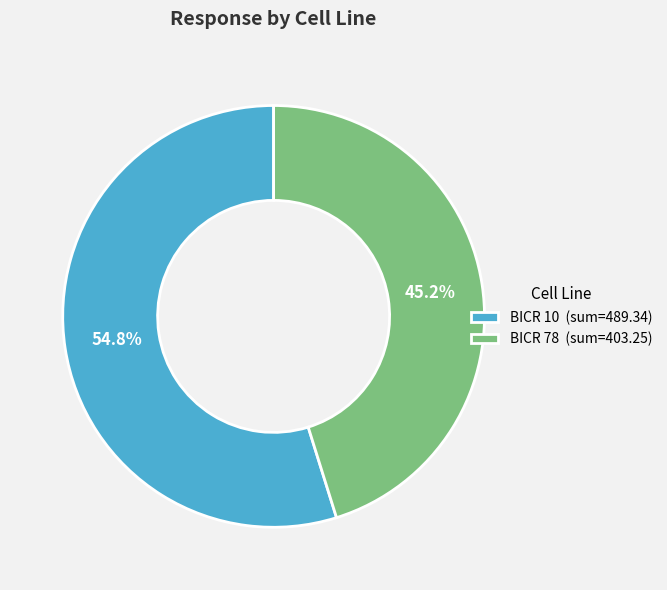

Is there any slice that represents more than half of the pie?

Yes